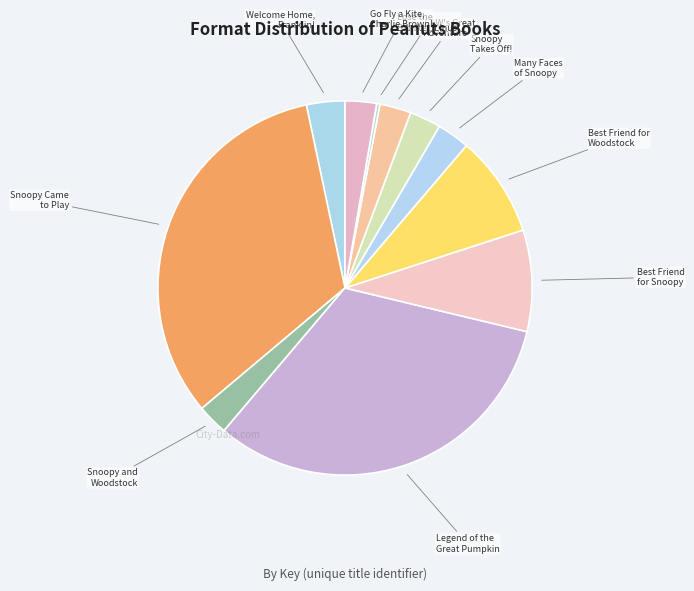

Which slice is the smallest?

Lose the Blanket, Linus!